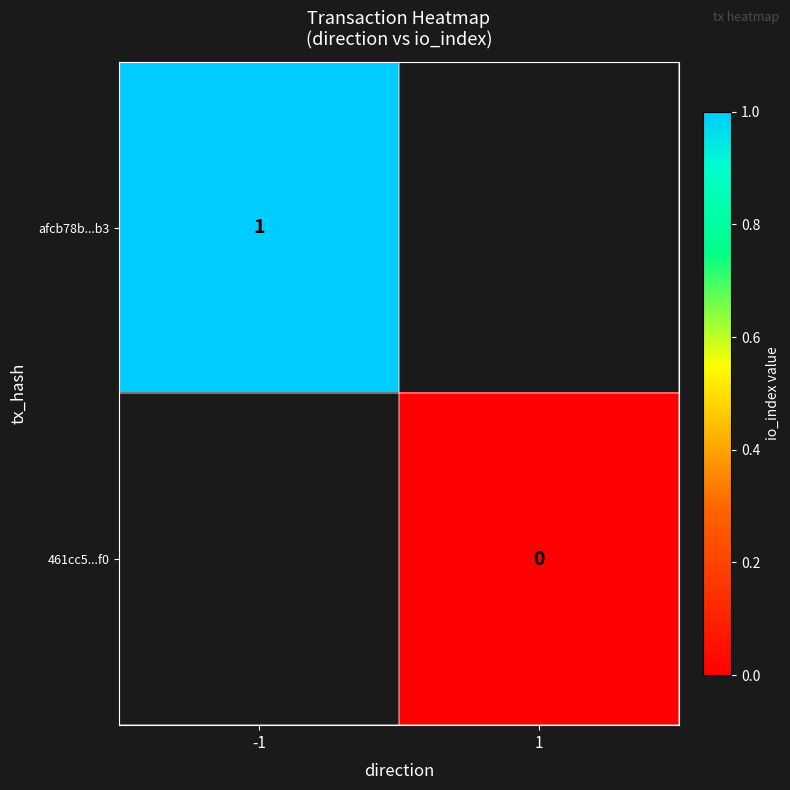

The value of afcb78b...b3 at -1 is 1. True or false?

True